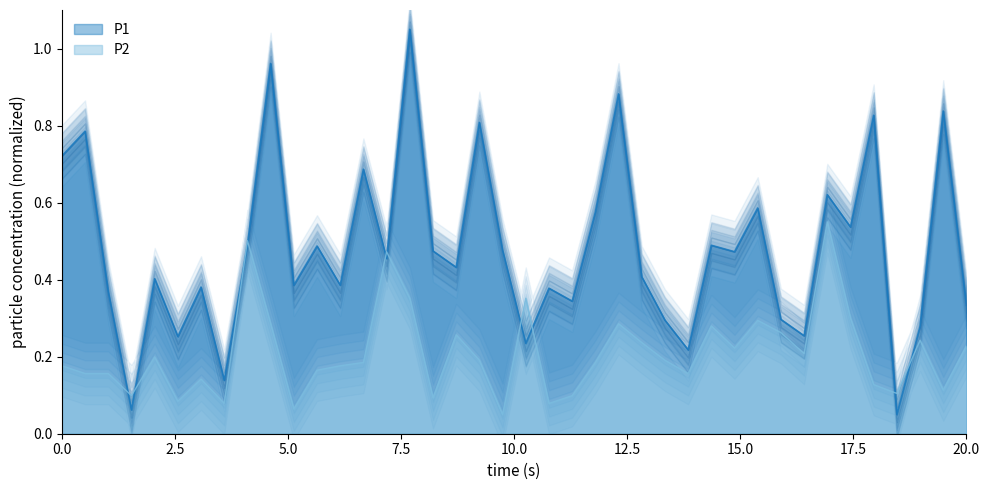

What is the value of the P2 point at the 39th from the left?

0.1